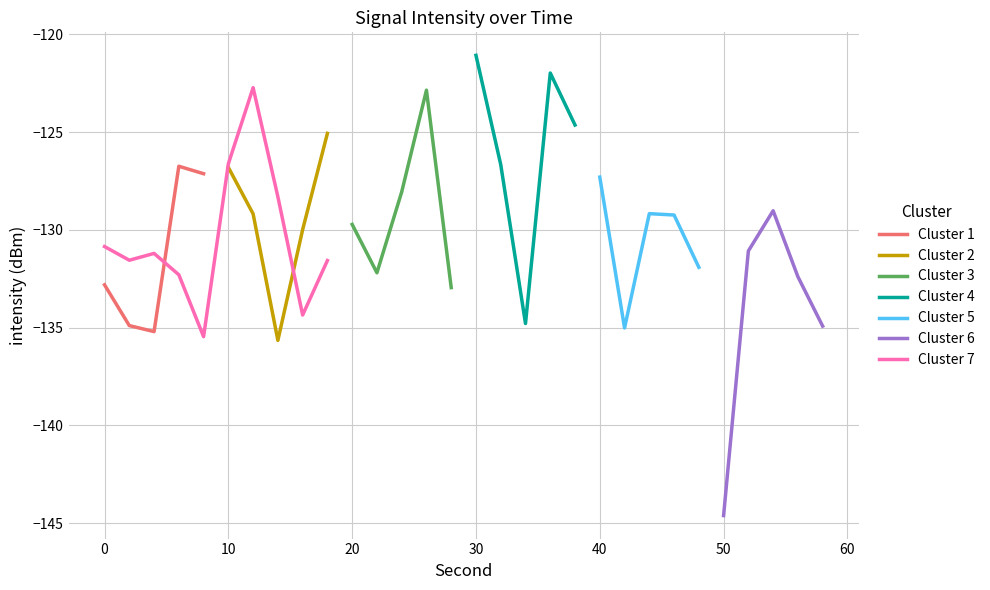

Is it true that minute 0 equals -185.2 at 26?

False